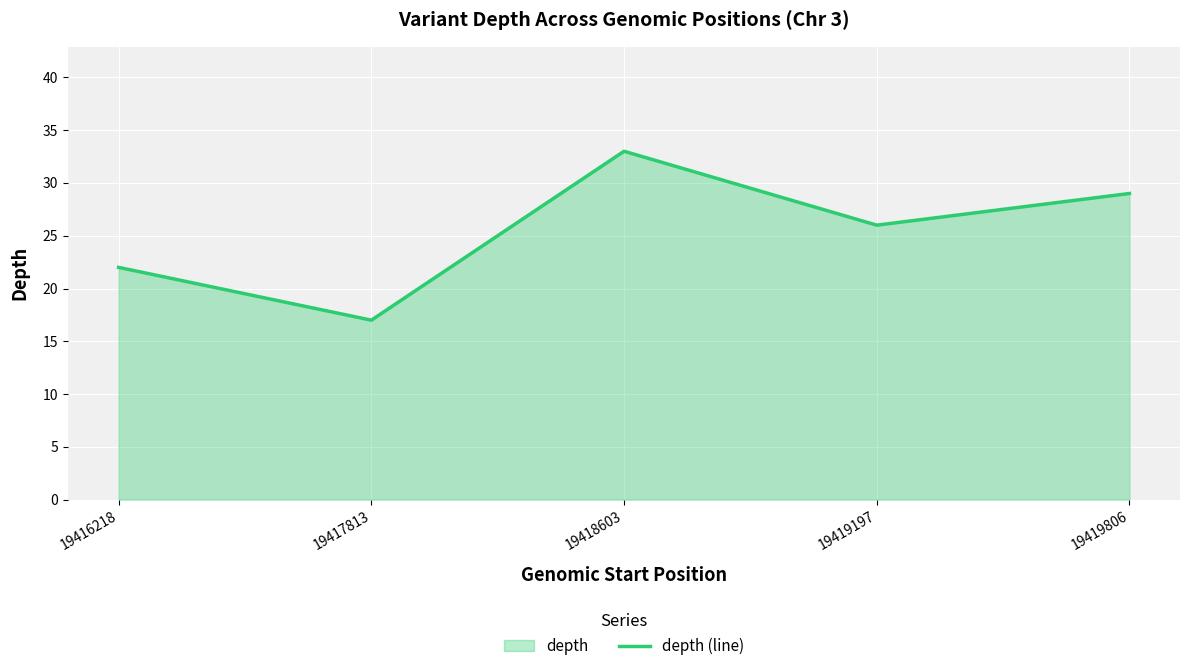

At which label is the value closest to 25?

19419197